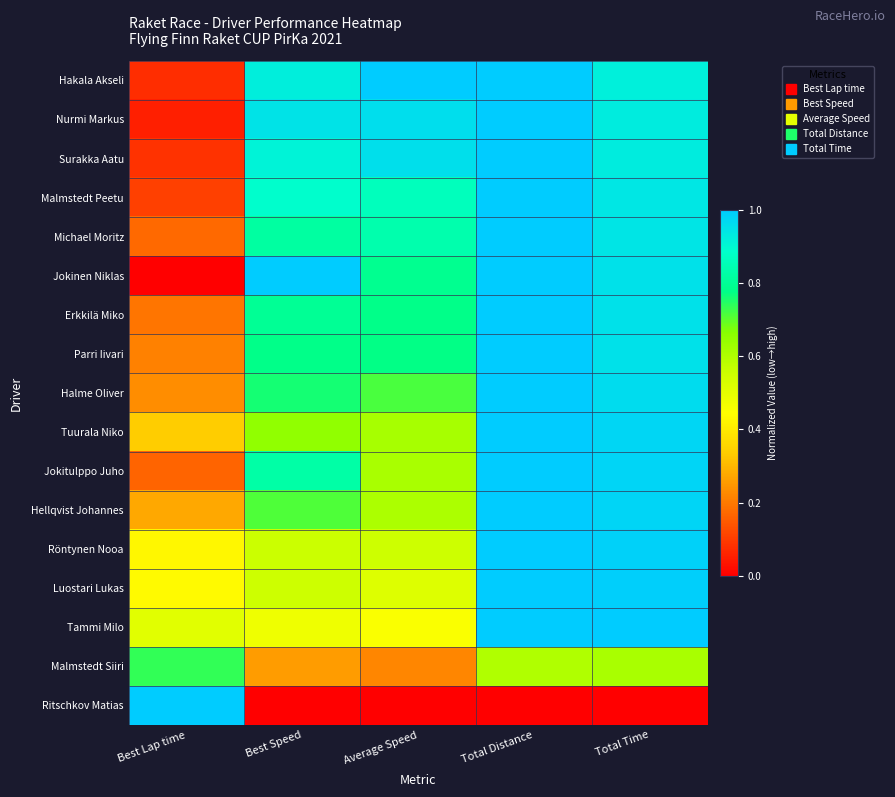

Count the number of categories in the chart.

5